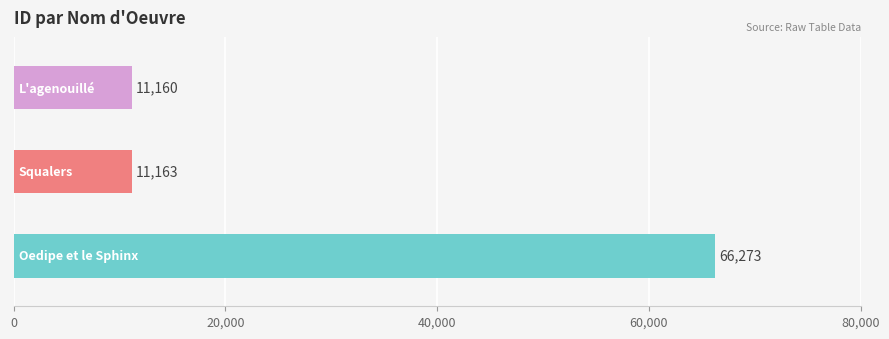

What is the average value?

29532